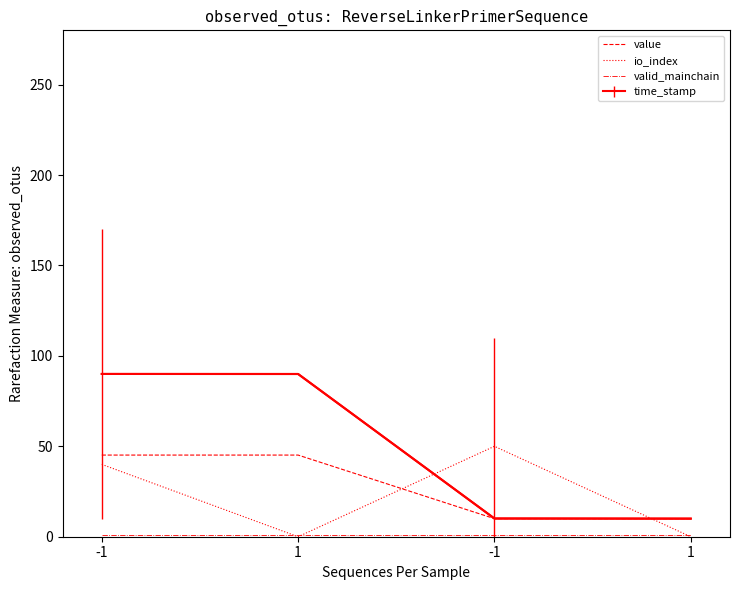

How many lines are shown in the chart?

4